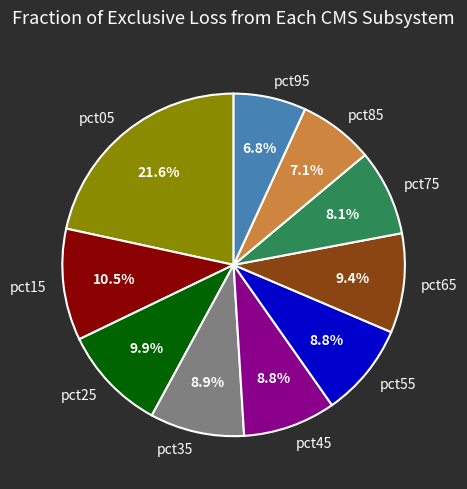

Which category has the biggest portion of the pie?

pct05